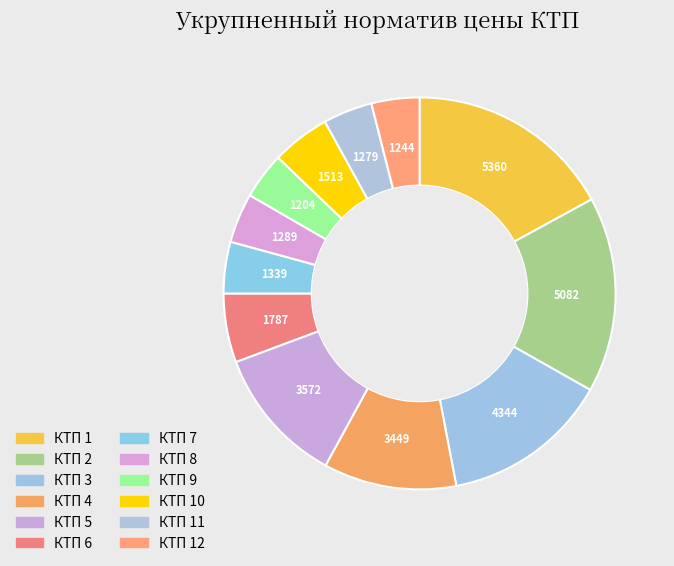

How many segments does this pie chart have?

12